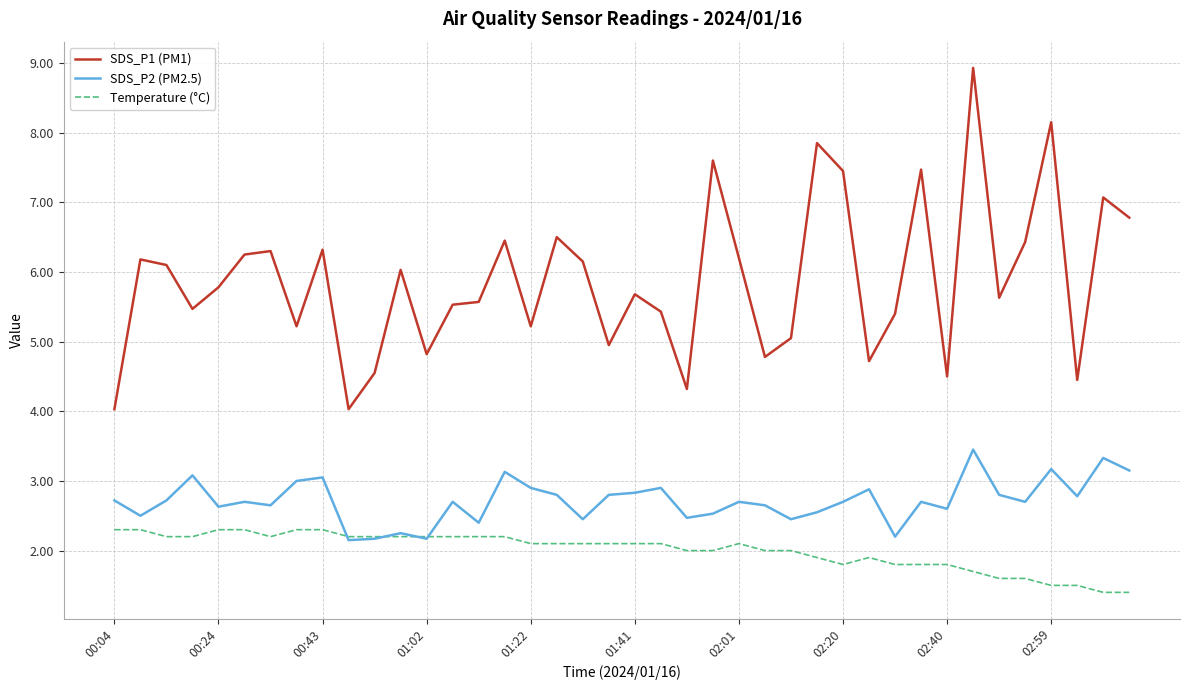

How many values in the SDS_P1 (PM1) series are below 5?

10